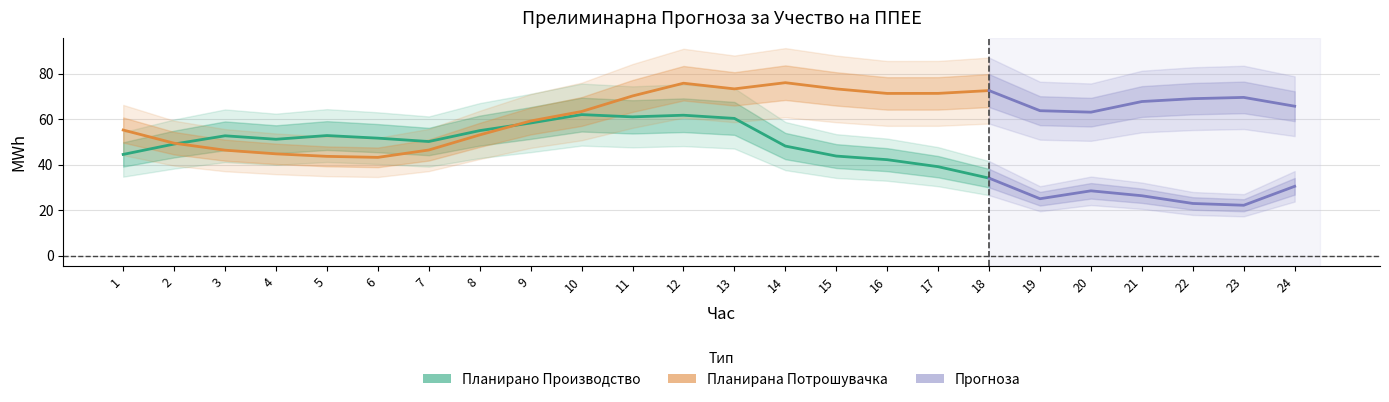

What is the value of the Планирано Производство од ППЕЕ point at the 10th from the left?

62.0